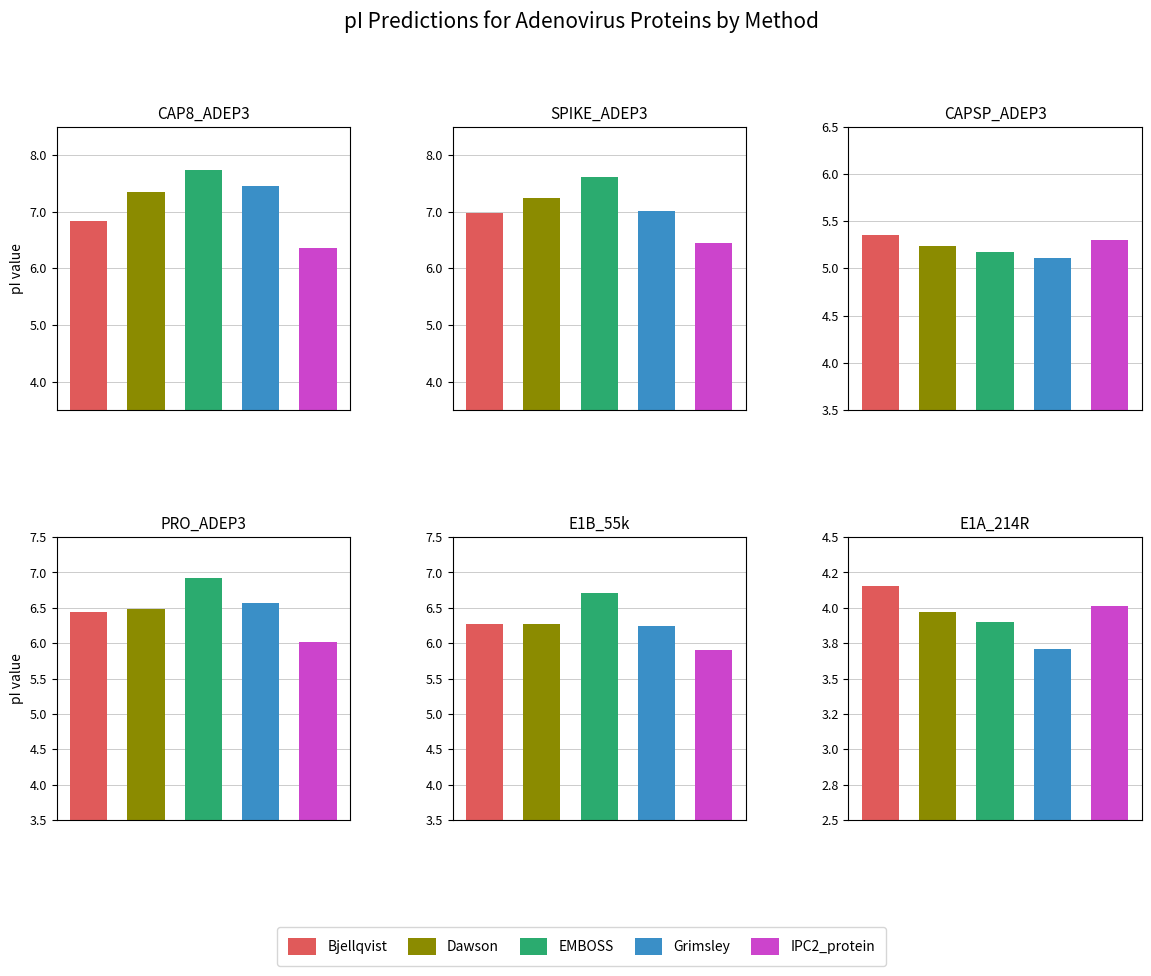

What is the difference between the maximum and minimum values in the IPC2_protein series?

2.4